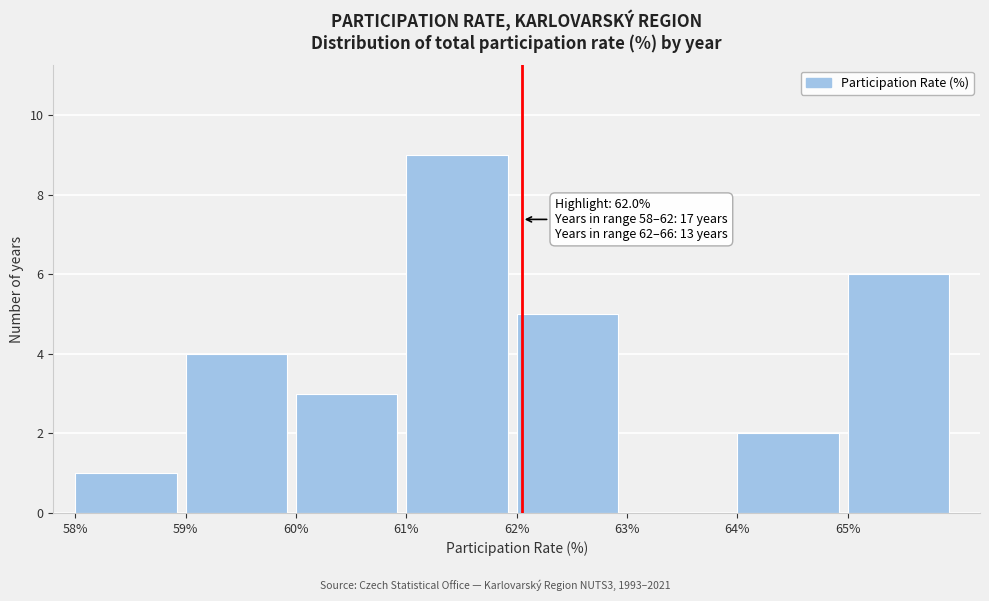

Over which range of the x-axis is the bar tallest?

61 to 62